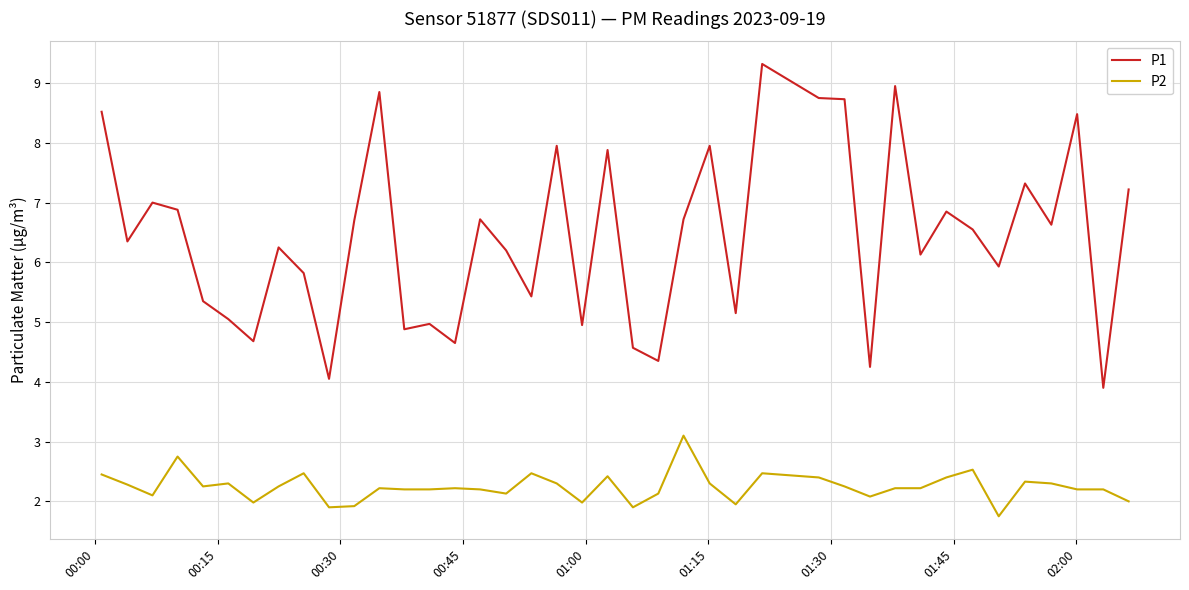

True or false: P2 and P1 cross at least once.

False